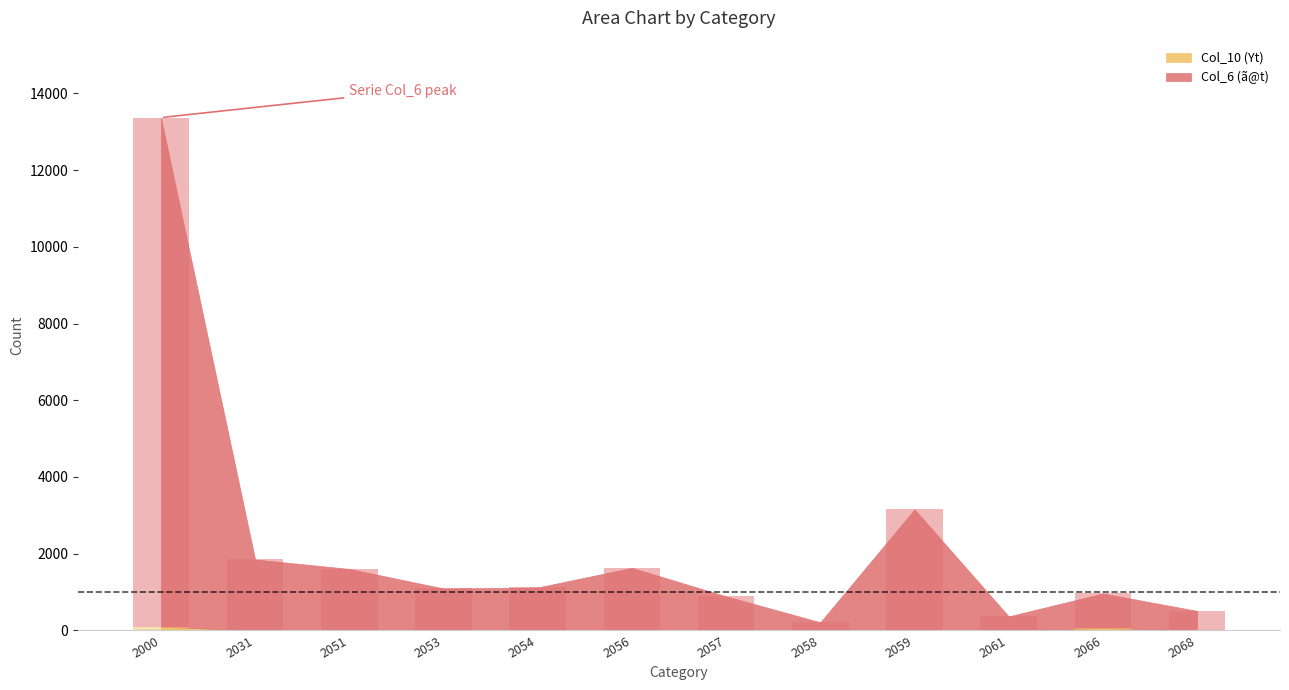

Is the value of Col_10 (Yt) at 2054 greater than the value of Col_6 (ã@t) at 2066?

No